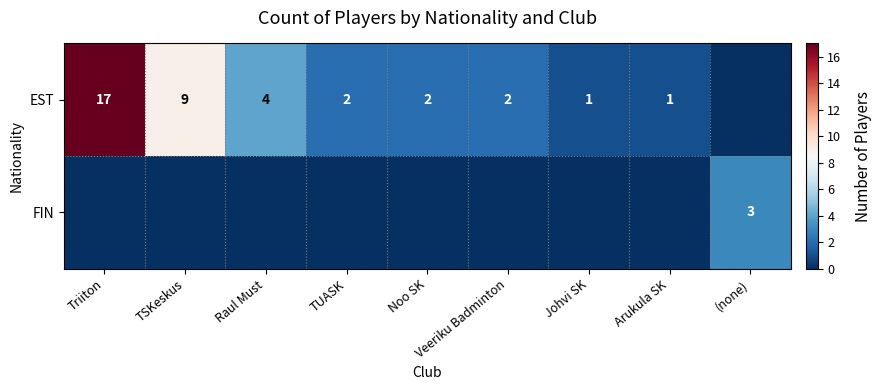

True or false: EST has a value of 14 at TSKeskus.

False